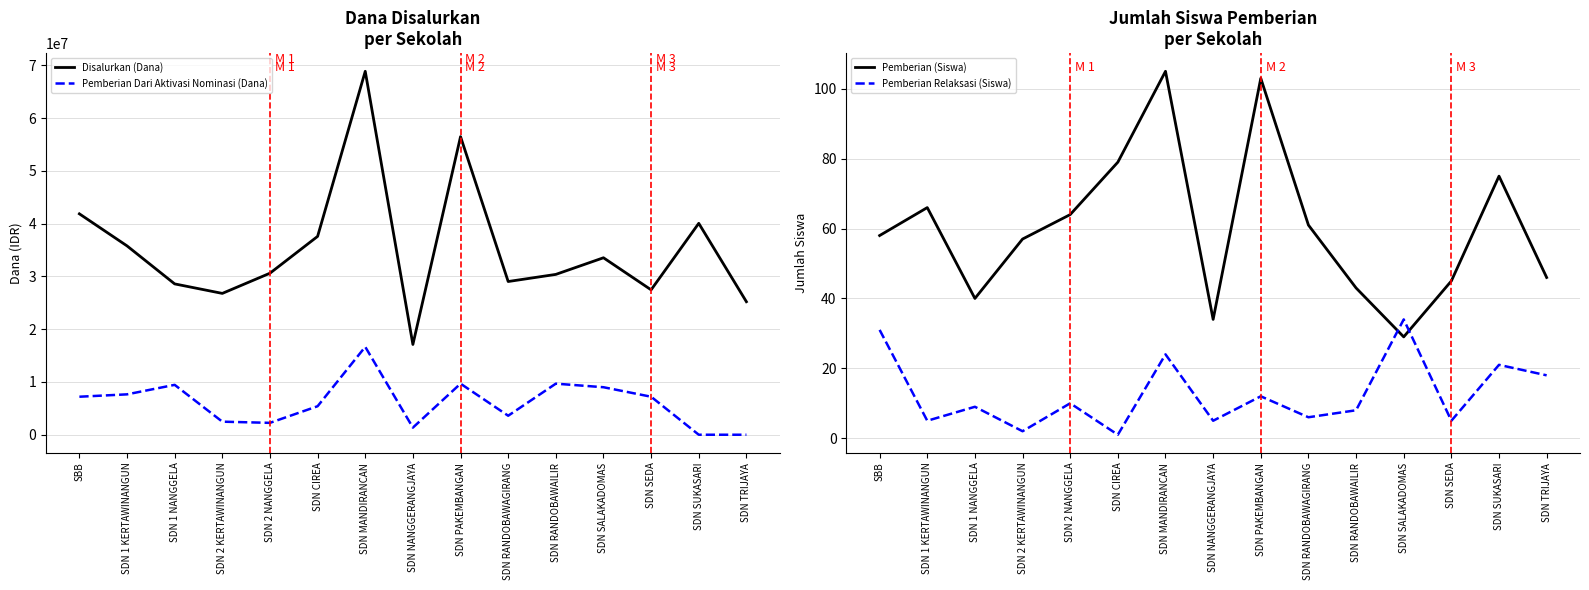

Reading left to right, transcribe all the data shown in this chart.

Disalurkan (Dana): SBB=41850000	SDN 1 KERTAWINANGUN=35775000	SDN 1 NANGGELA=28575000	SDN 2 KERTAWINANGUN=26775000	SDN 2 NANGGELA=30600000	SDN CIREA=37575000	SDN MANDIRANCAN=68850000	SDN NANGGERANGJAYA=17100000	SDN PAKEMBANGAN=56475000	SDN RANDOBAWAGIRANG=29025000	SDN RANDOBAWAILIR=30375000	SDN SALAKADOMAS=33525000	SDN SEDA=27450000	SDN SUKASARI=40050000	SDN TRIJAYA=25200000
Pemberian Dari Aktivasi Nominasi (Dana): SBB=7200000	SDN 1 KERTAWINANGUN=7650000	SDN 1 NANGGELA=9450000	SDN 2 KERTAWINANGUN=2475000	SDN 2 NANGGELA=2250000	SDN CIREA=5400000	SDN MANDIRANCAN=16650000	SDN NANGGERANGJAYA=1350000	SDN PAKEMBANGAN=9675000	SDN RANDOBAWAGIRANG=3600000	SDN RANDOBAWAILIR=9675000	SDN SALAKADOMAS=9000000	SDN SEDA=7200000	SDN SUKASARI=0	SDN TRIJAYA=0
Pemberian (Siswa): SBB=58	SDN 1 KERTAWINANGUN=66	SDN 1 NANGGELA=40	SDN 2 KERTAWINANGUN=57	SDN 2 NANGGELA=64	SDN CIREA=79	SDN MANDIRANCAN=105	SDN NANGGERANGJAYA=34	SDN PAKEMBANGAN=103	SDN RANDOBAWAGIRANG=61	SDN RANDOBAWAILIR=43	SDN SALAKADOMAS=29	SDN SEDA=45	SDN SUKASARI=75	SDN TRIJAYA=46
Pemberian Relaksasi (Siswa): SBB=31	SDN 1 KERTAWINANGUN=5	SDN 1 NANGGELA=9	SDN 2 KERTAWINANGUN=2	SDN 2 NANGGELA=10	SDN CIREA=1	SDN MANDIRANCAN=24	SDN NANGGERANGJAYA=5	SDN PAKEMBANGAN=12	SDN RANDOBAWAGIRANG=6	SDN RANDOBAWAILIR=8	SDN SALAKADOMAS=34	SDN SEDA=5	SDN SUKASARI=21	SDN TRIJAYA=18